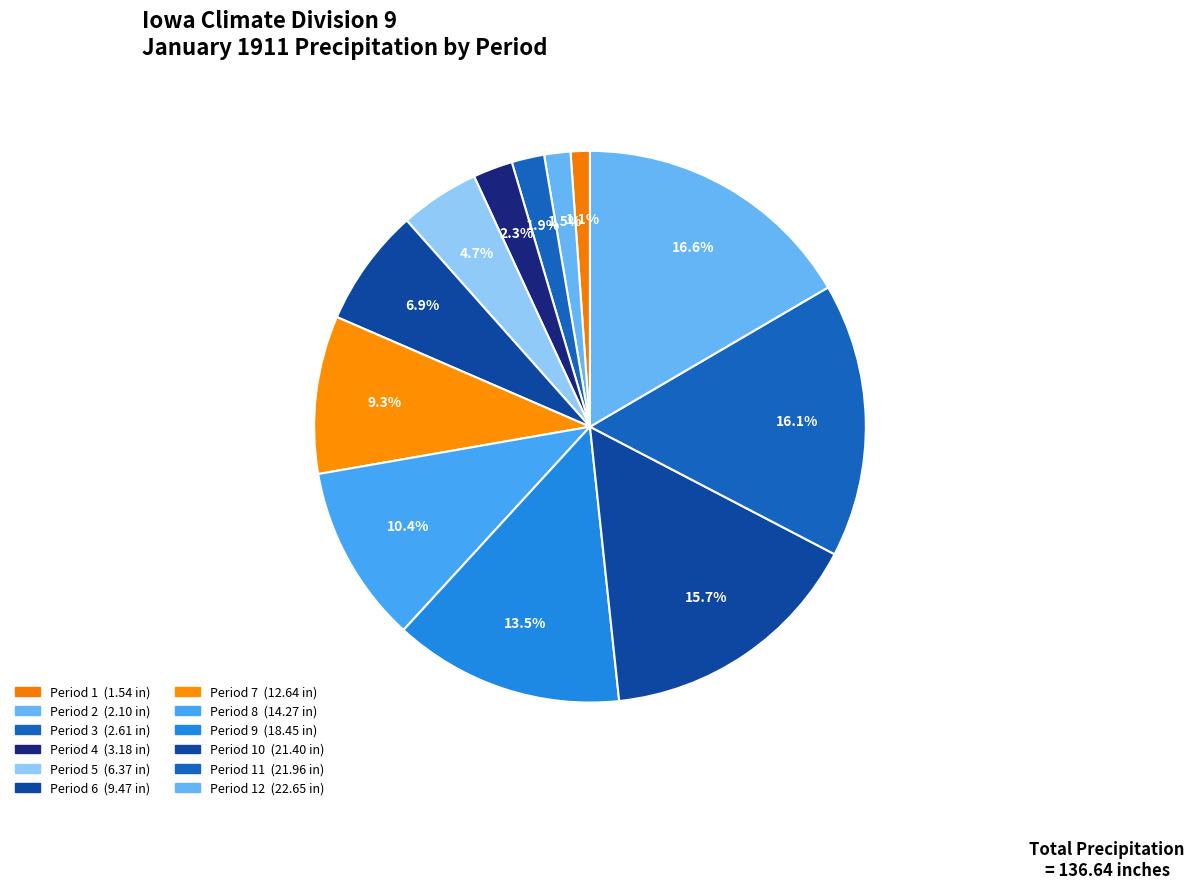

Count the number of slices in the pie.

12